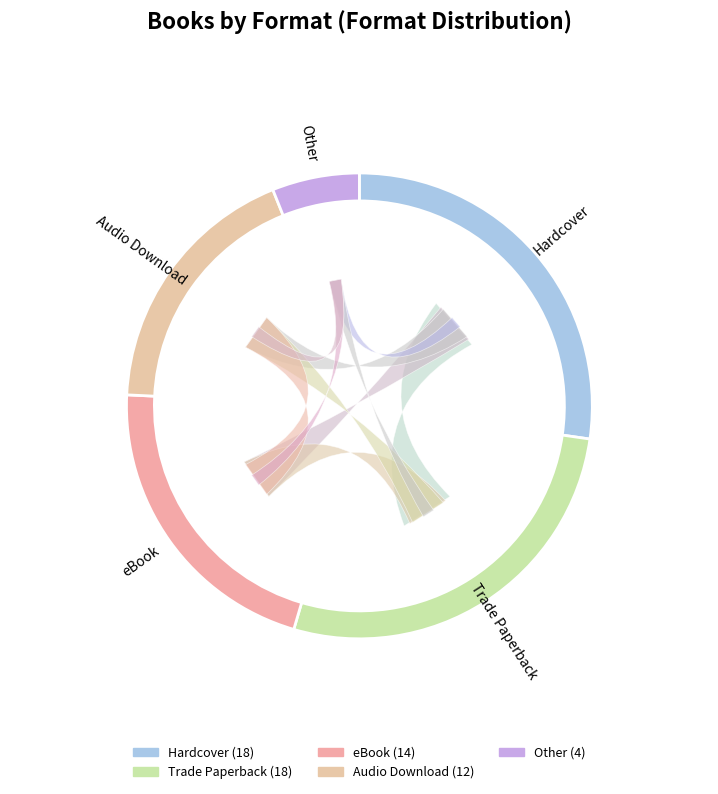

Combined, do Audio Download and eBook account for over 50%?

No